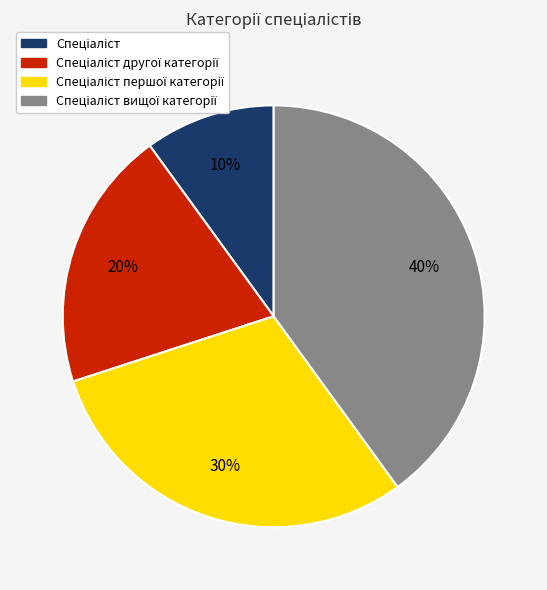

To the nearest percent, what is the average slice percentage?

25%